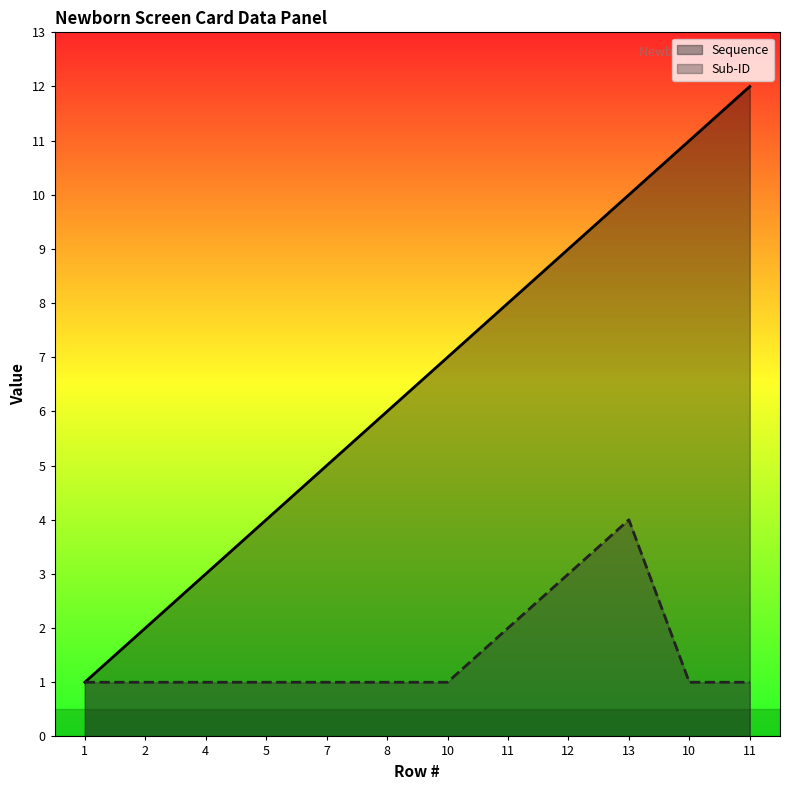

What is the average value of the Sub-ID series?

2